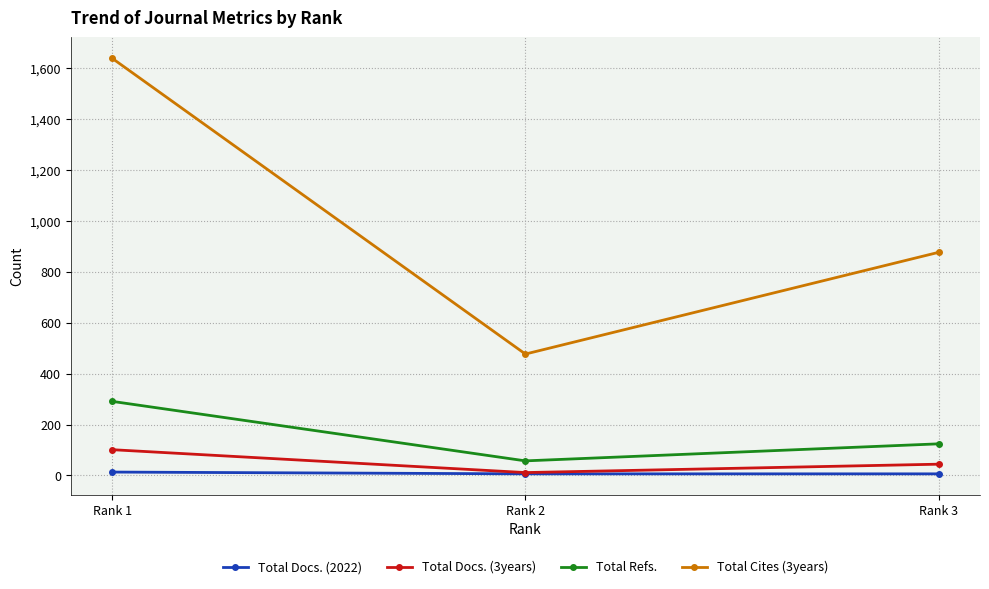

What is the approximate value of Total Cites (3years) at Rank 3, to the nearest 100?

900